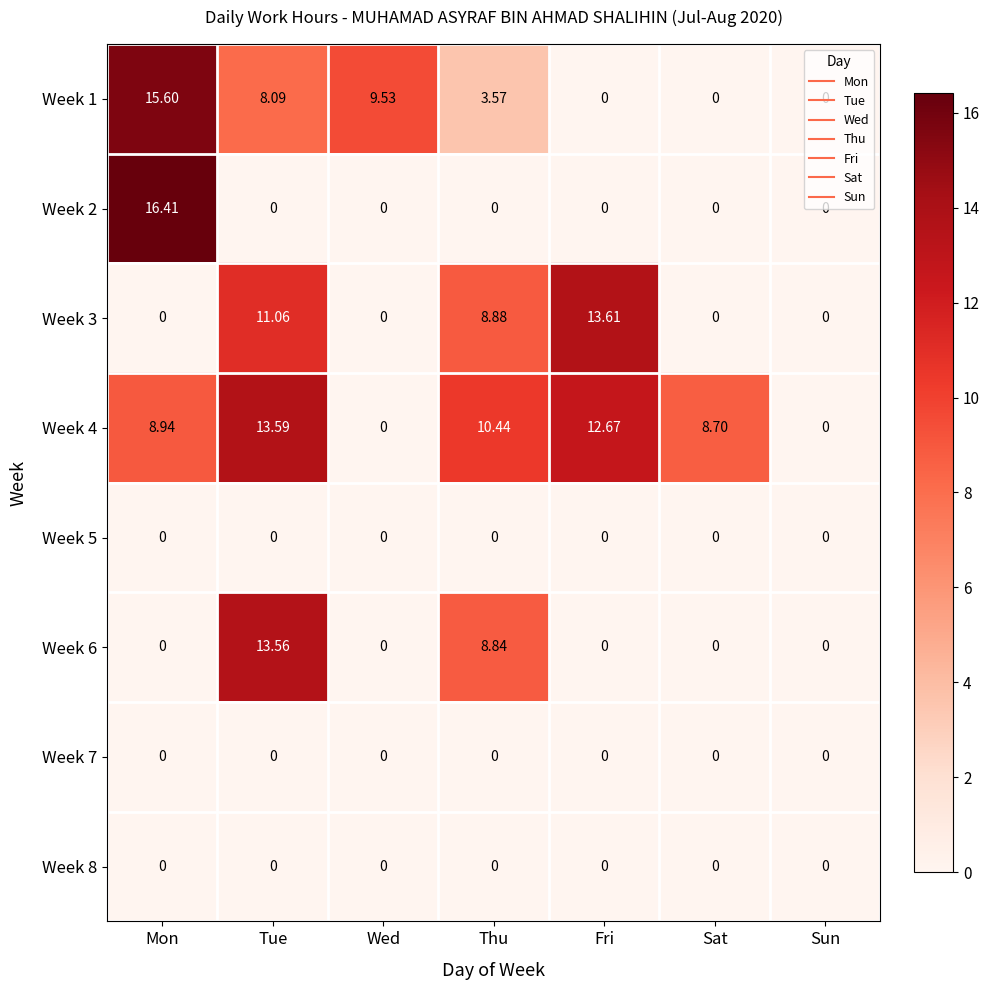

At which category is the sum across all series the highest?

Tue